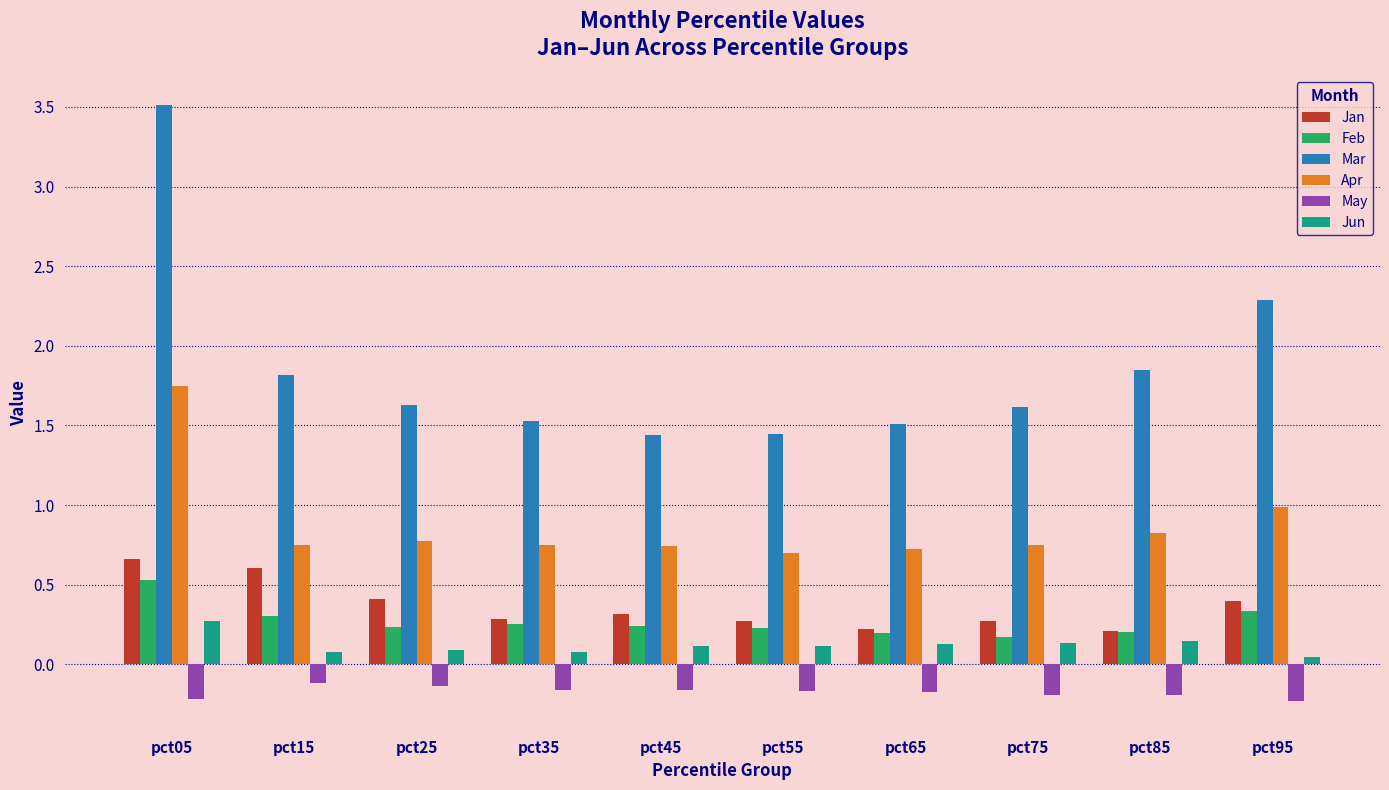

What is the difference between the maximum and minimum values in the Feb series?

0.4